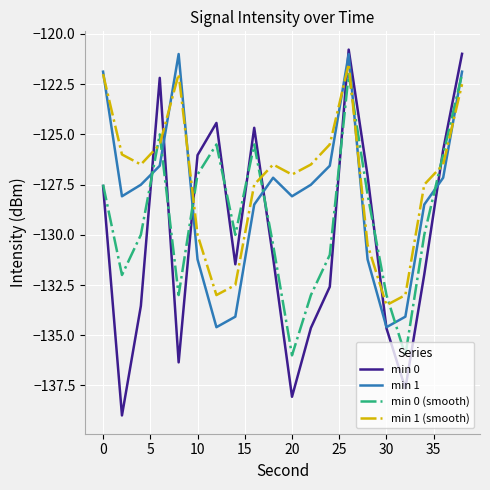

How many lines are shown in the chart?

4